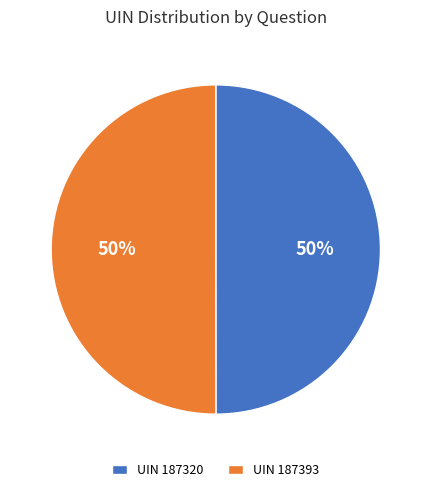

Approximately how many times larger is the value at UIN 187320 compared to UIN 187393?

1.0